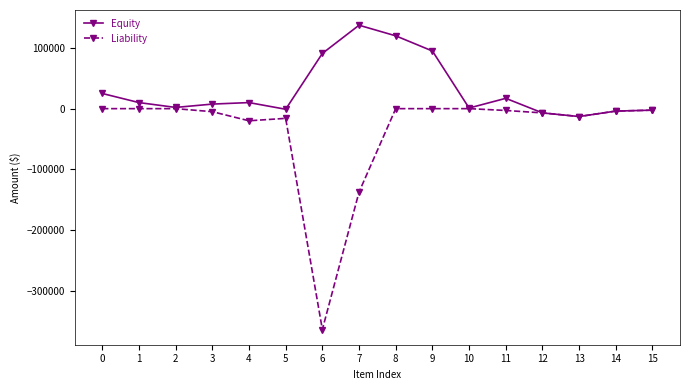

Does the chart display data point markers on the line(s)?

Yes